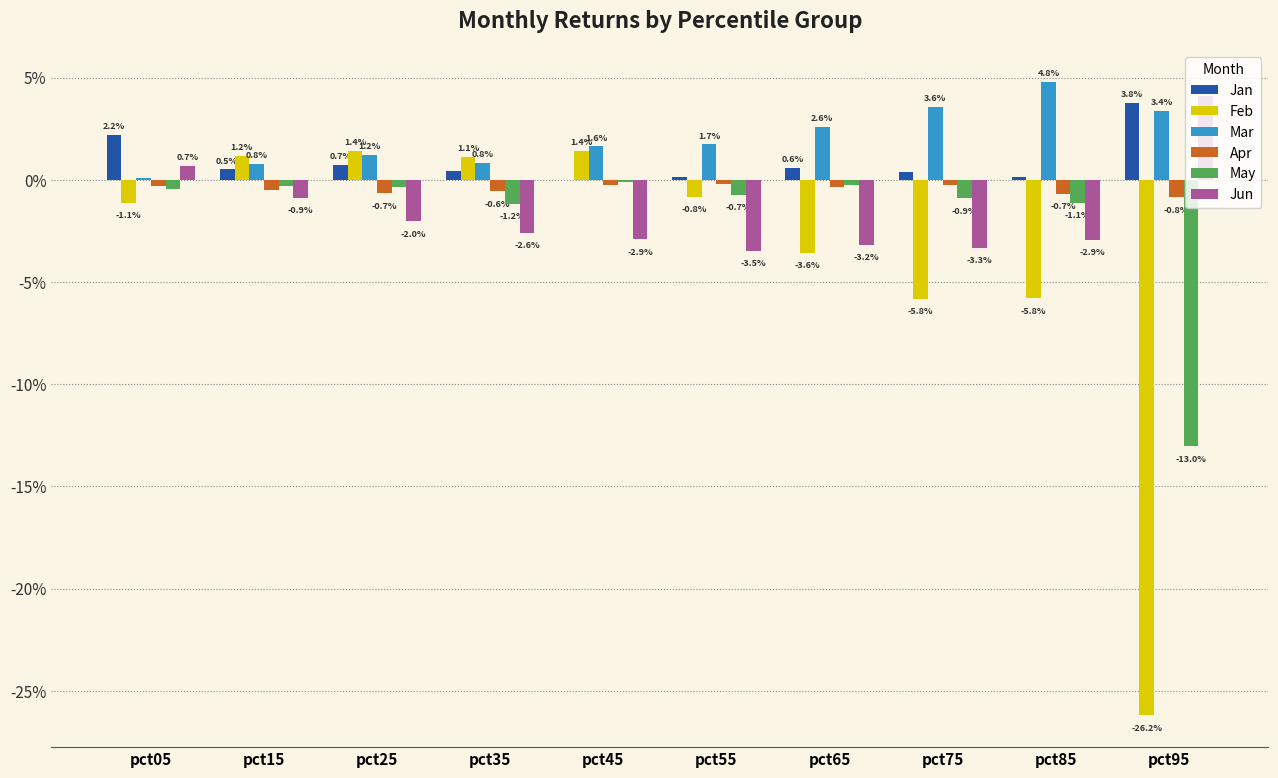

What are all the series names shown in the legend?

Jan, Feb, Mar, Apr, May, Jun